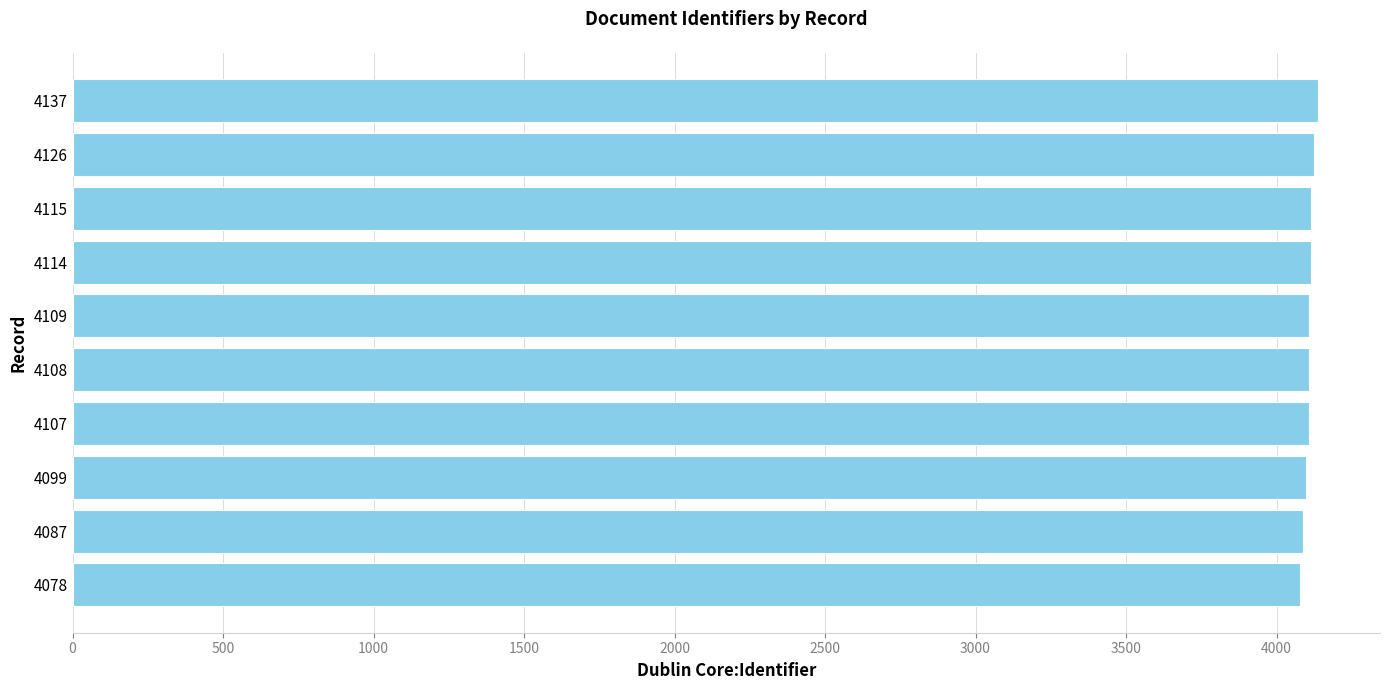

Is it true that the value at 4078 is 4078?

True